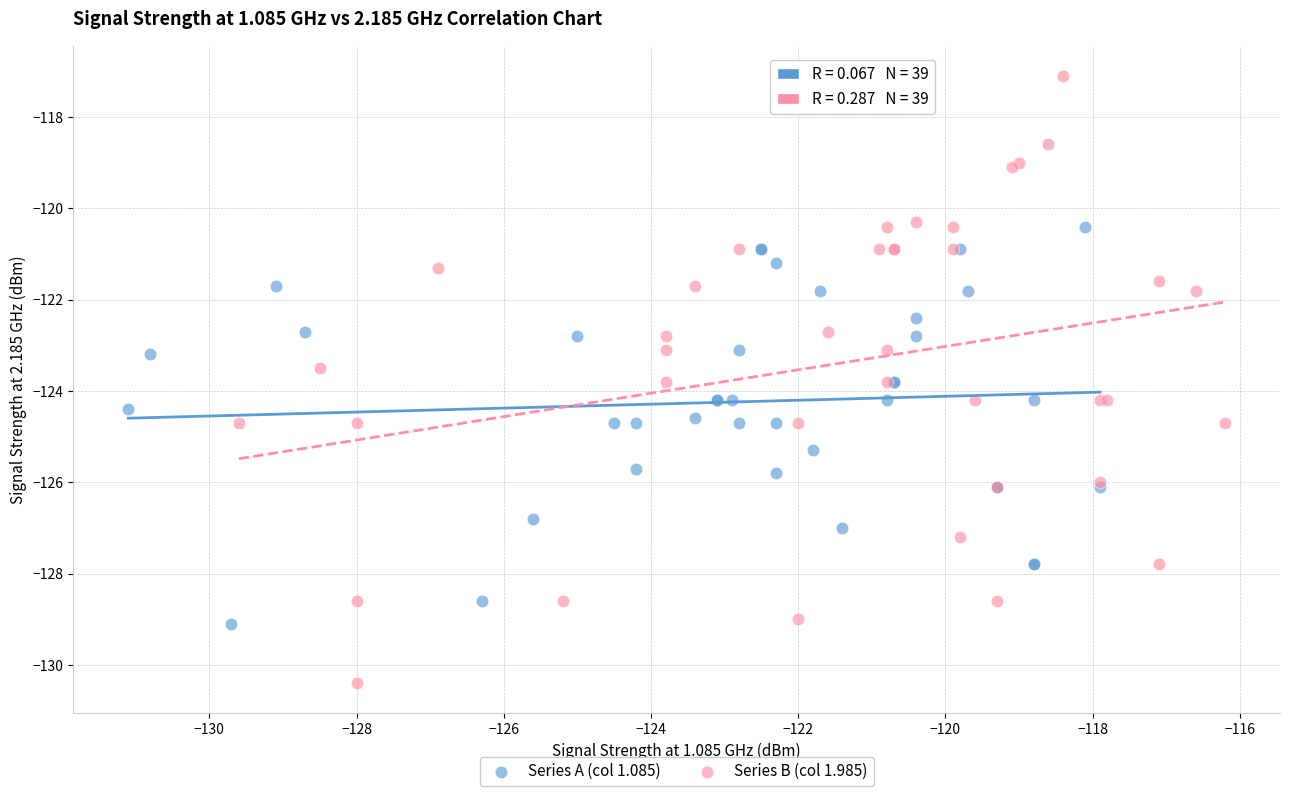

Which series has the widest spread of Y values?

Series B (col 1.985)